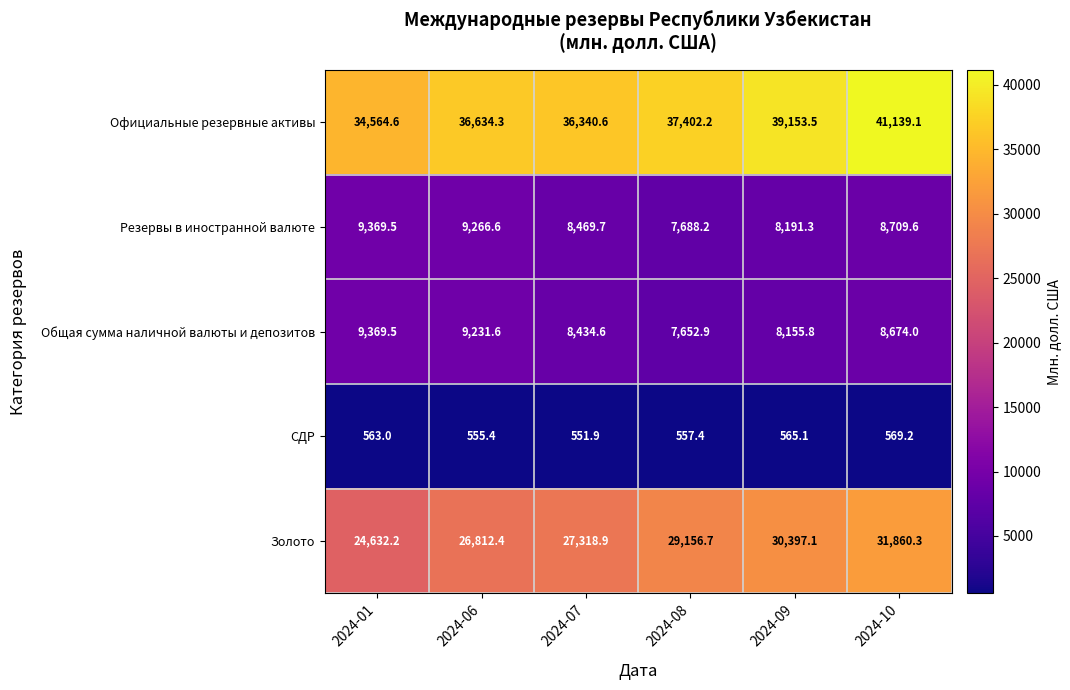

Which series changed the most between 2024-01 and 2024-07?

Золото